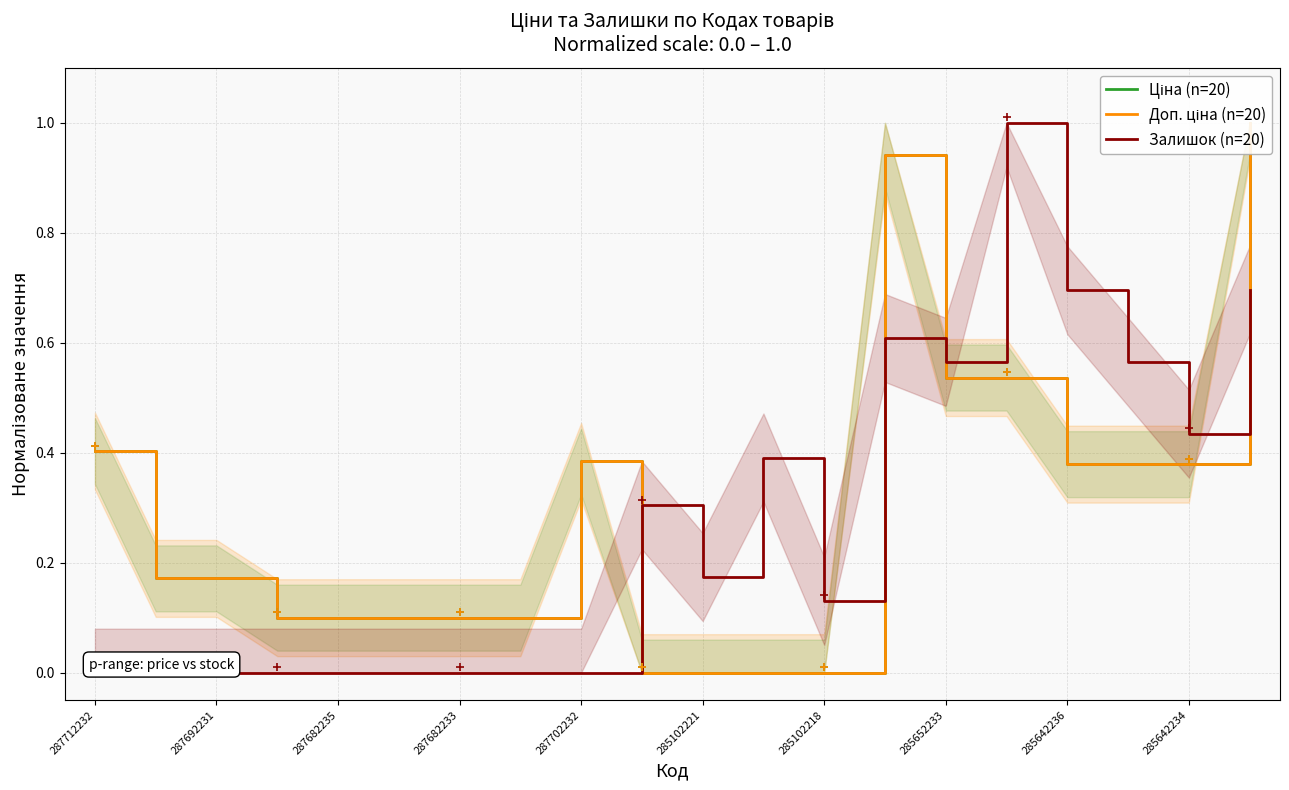

Is it true that Залишок (n=20) equals 0.0 at 287702232?

True